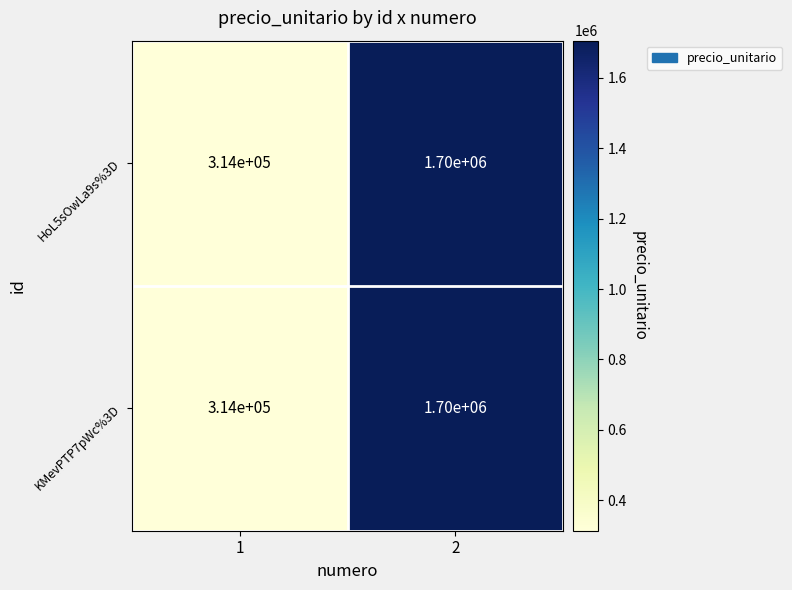

Is it true that KMevPTP7pWc%3D equals 1700000 at 2?

True